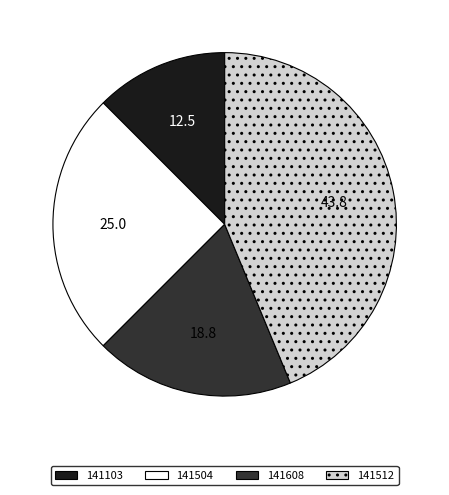

Is 141512 the majority of the pie?

No